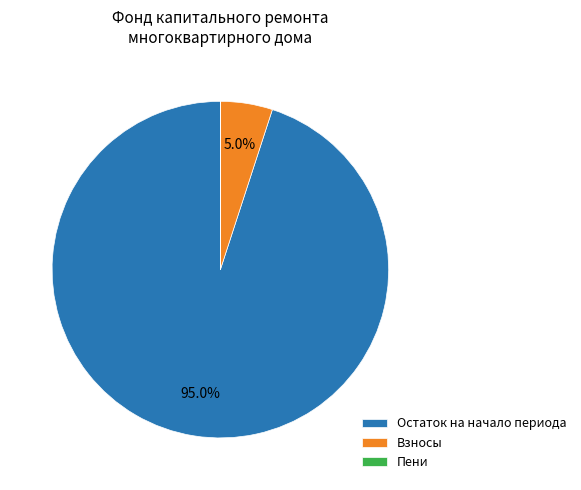

Which category has the biggest portion of the pie?

Остаток на начало периода